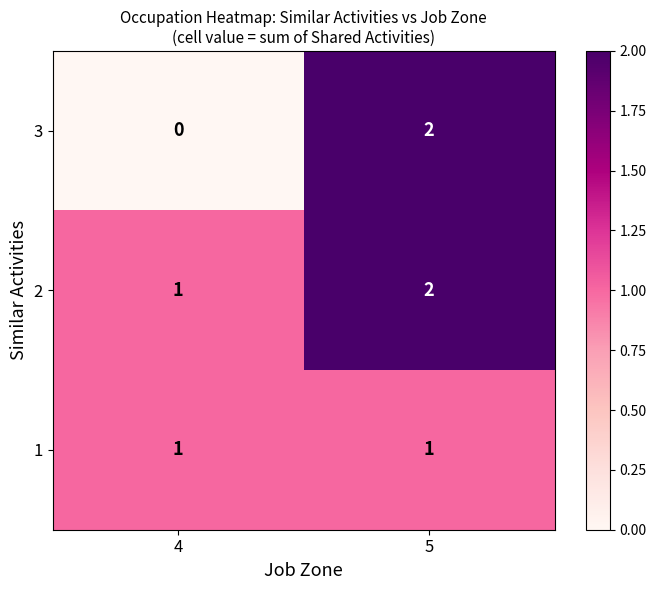

At which category is the sum across all series the highest?

5